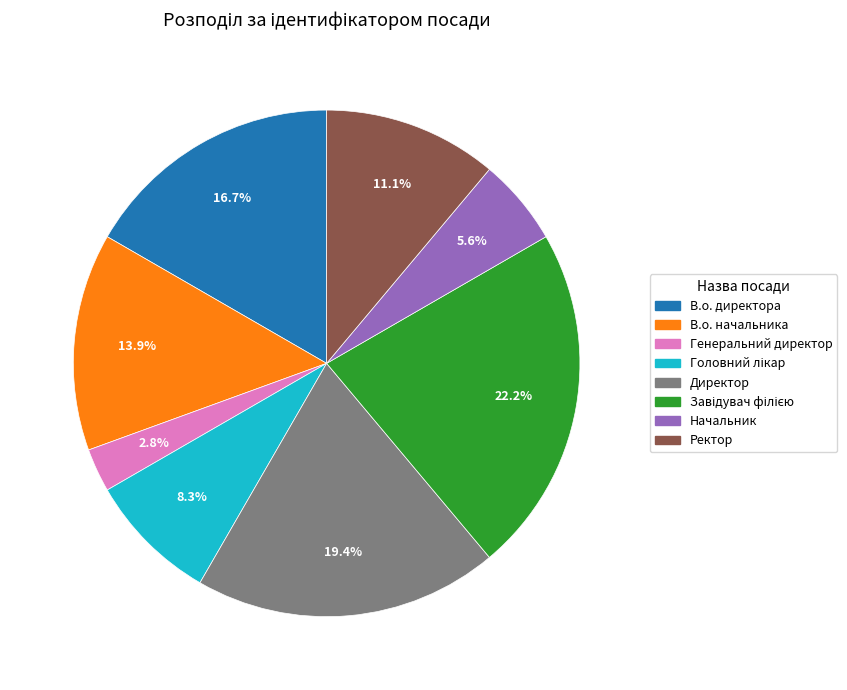

What percentage is NOT represented by Ректор?

88.9%